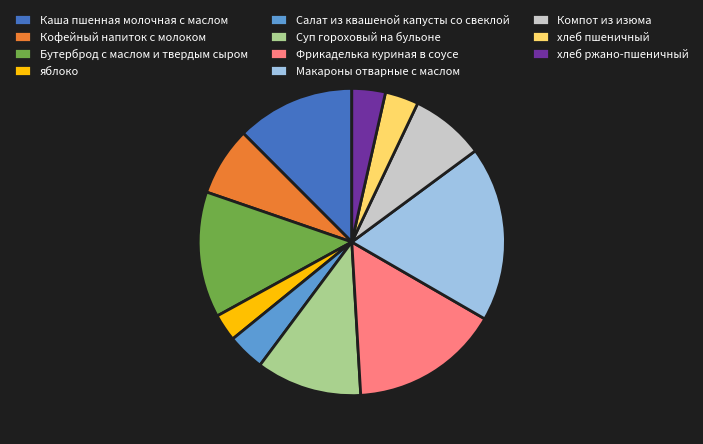

Between яблоко and Каша пшенная молочная с маслом, which is larger?

Каша пшенная молочная с маслом